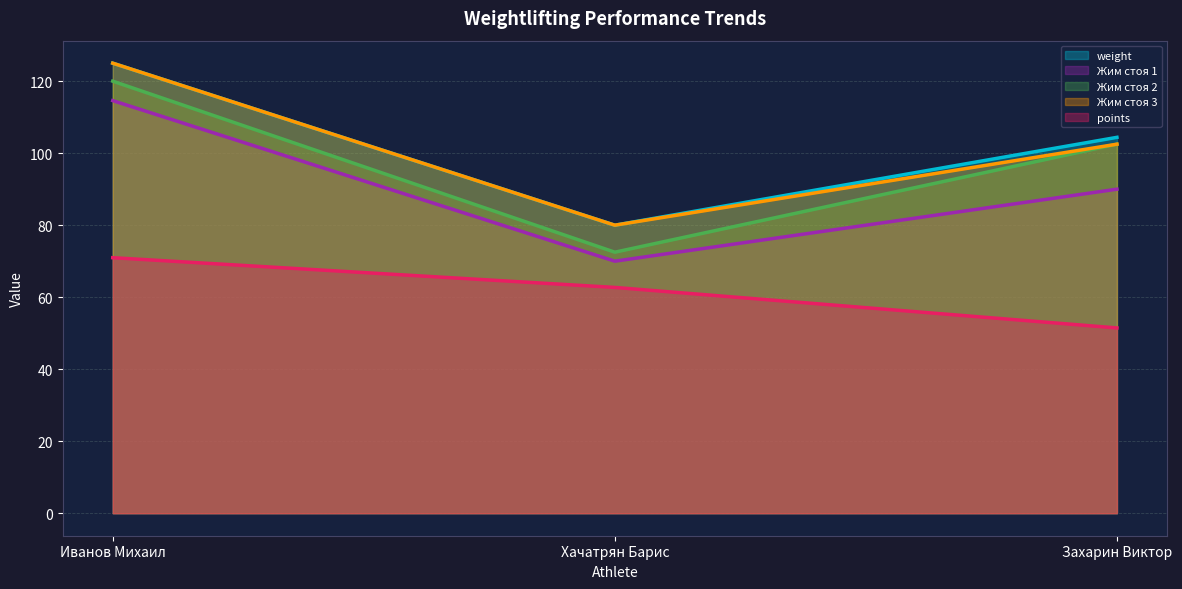

What is the difference between the Жим стоя 2 values at Хачатрян Барис and Захарин Виктор?

30.0